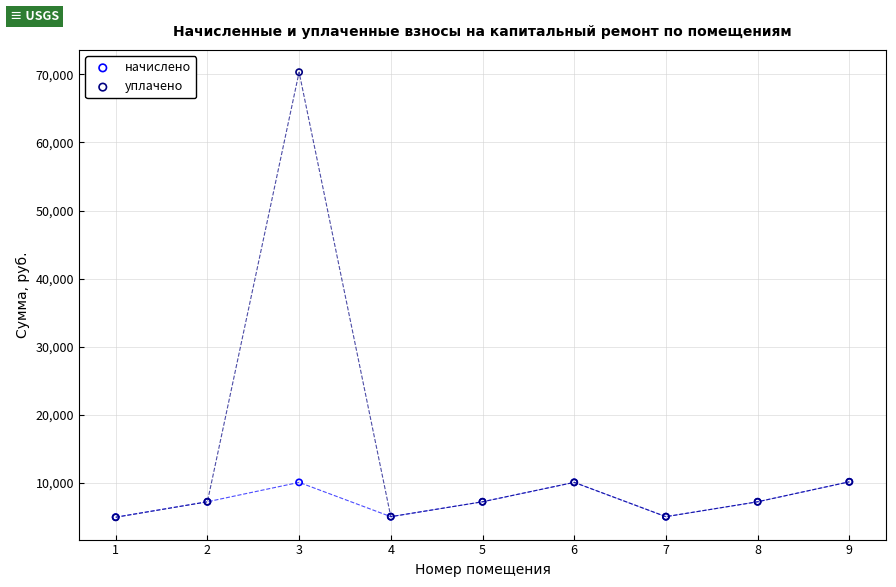

What are all the series names shown in the legend?

начислено, уплачено